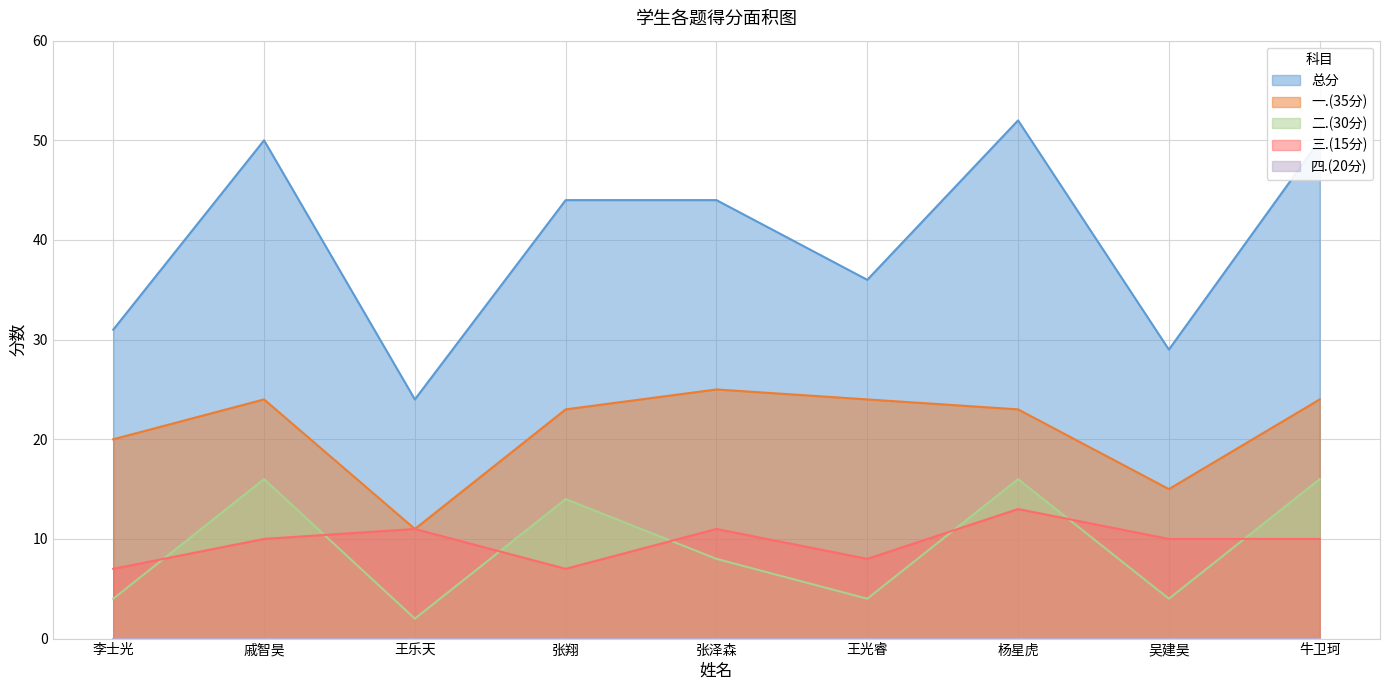

True or false: 三.(15分) has a value of 17 at 王乐天.

False